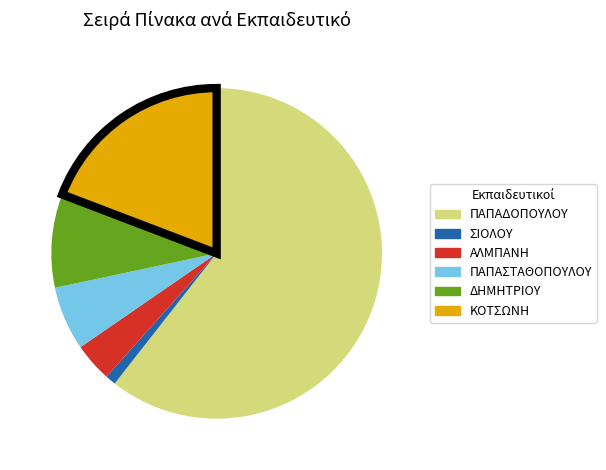

Combined, do ΠΑΠΑΣΤΑΘΟΠΟΥΛΟΥ and ΠΑΠΑΔΟΠΟΥΛΟΥ account for over 50%?

Yes